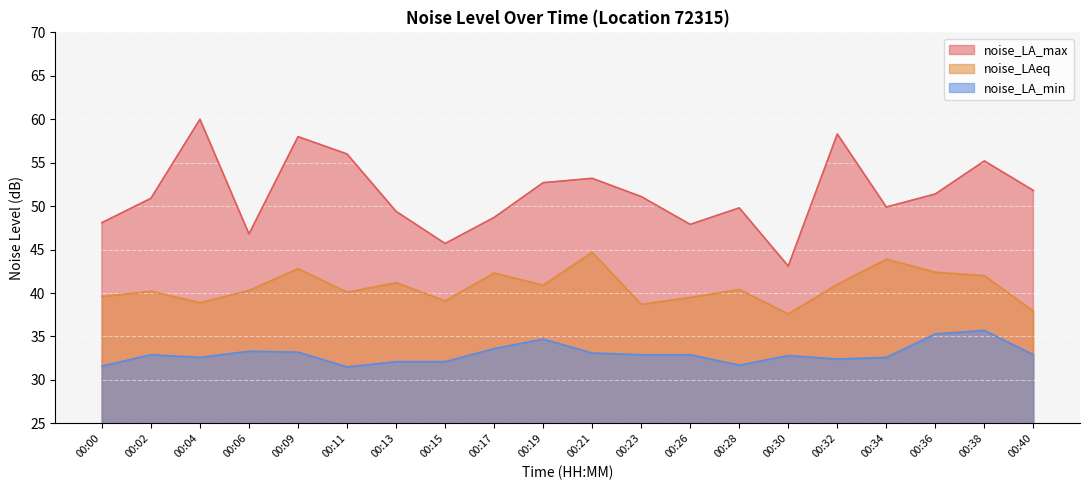

How many categories are shown in the chart?

20